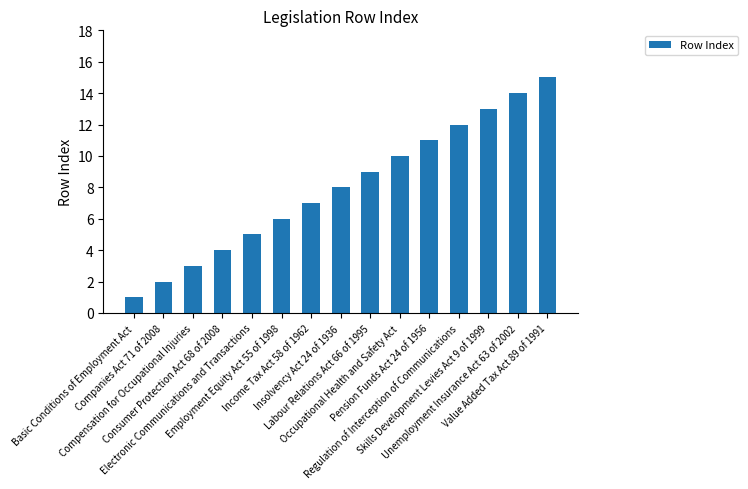

Reading right to left, transcribe all the data shown in this chart.

15	14	13	12	11	10	9	8	7	6	5	4	3	2	1